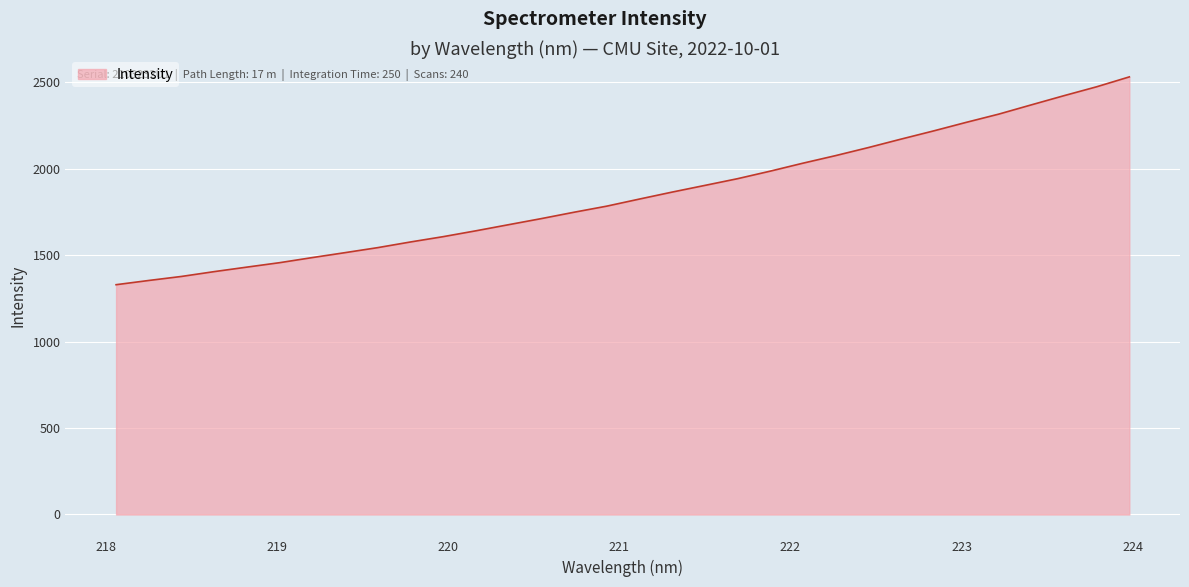

What is the greatest value displayed?

2530.8